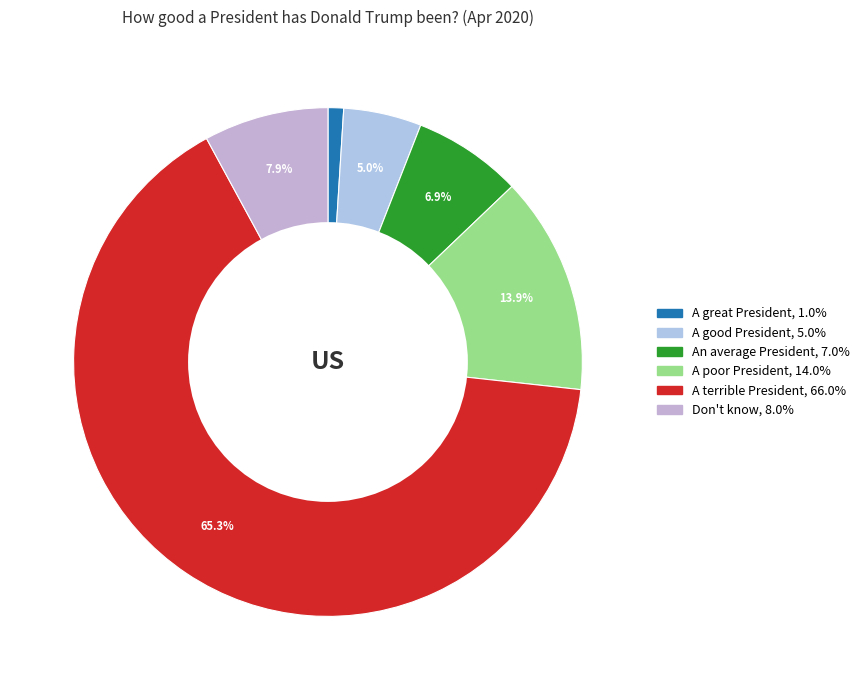

Between A terrible President and A great President, which is larger?

A terrible President